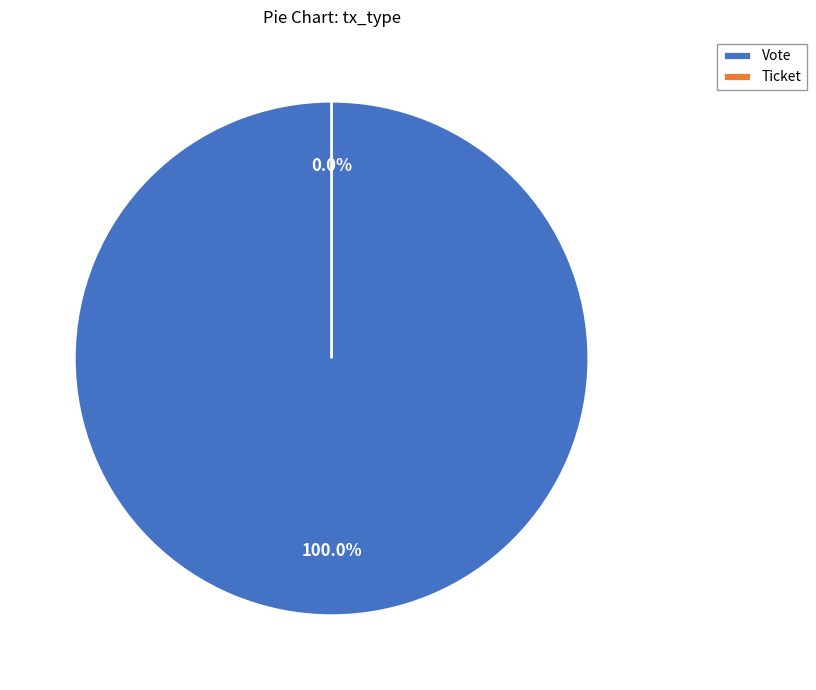

How many slices are in this pie chart?

2